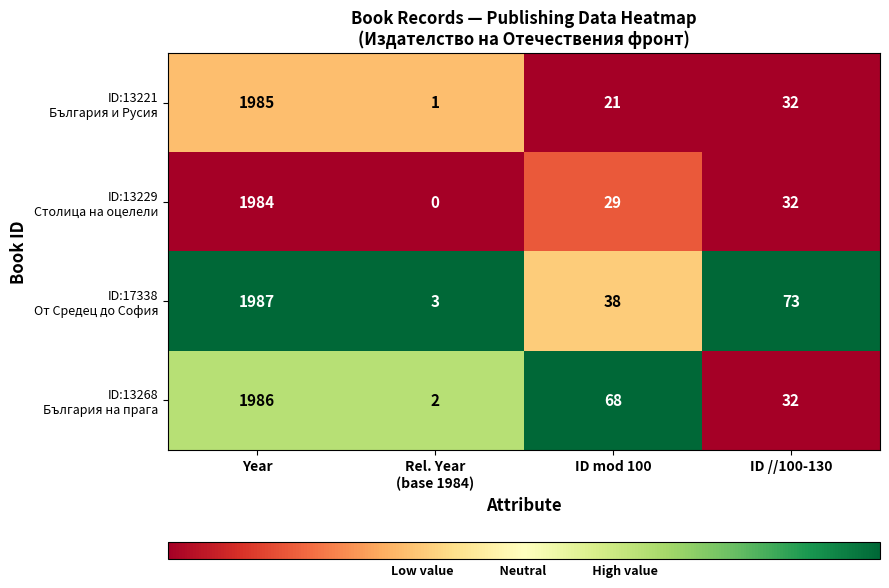

What is the maximum value shown in the chart?

1987